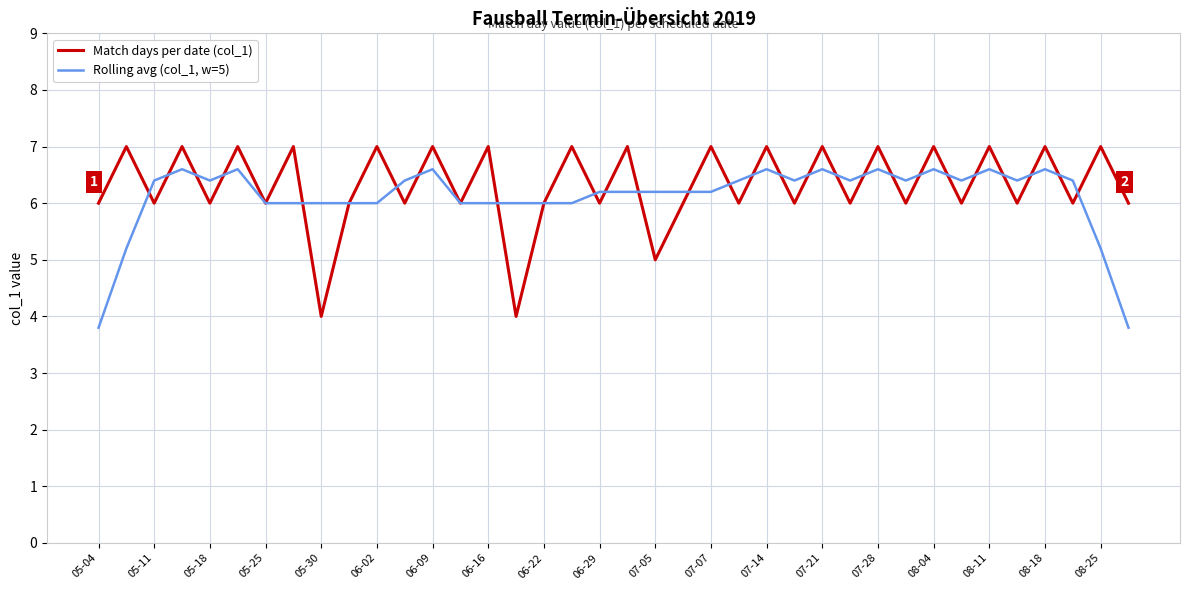

Rank the series by their maximum value, from lowest to highest.

Rolling avg (col_1, w=5), Match days per date (col_1)